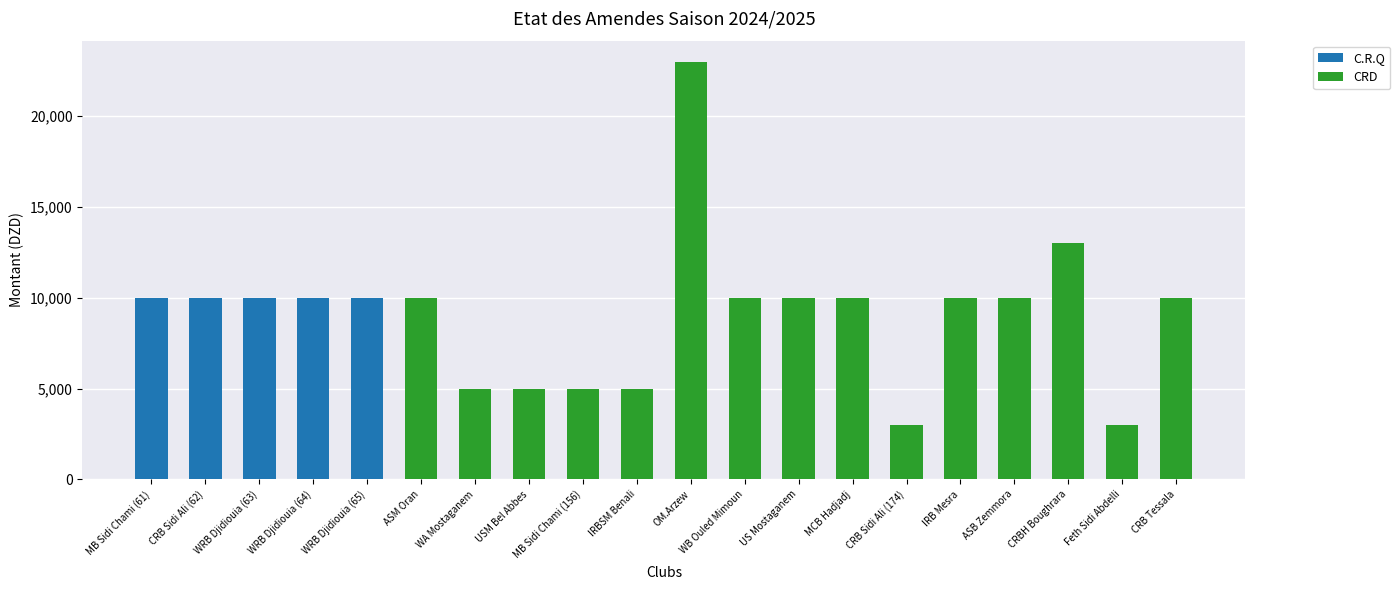

At which category is the sum across all series the highest?

OM.Arzew